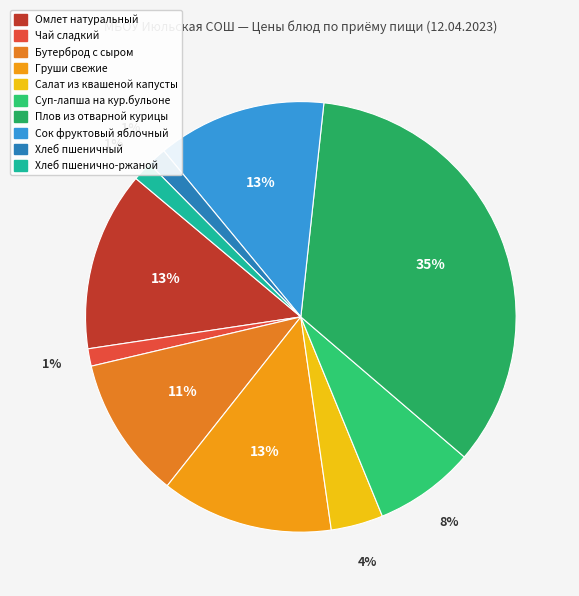

Which slice is the largest?

Плов из отварной курицы